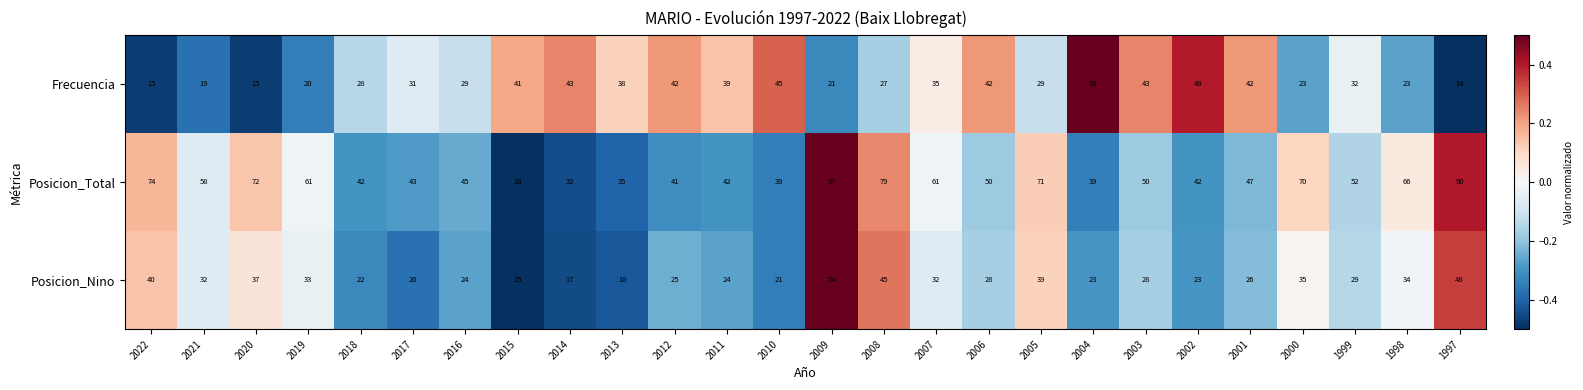

Which series has the largest total across all categories?

Posicion_Total